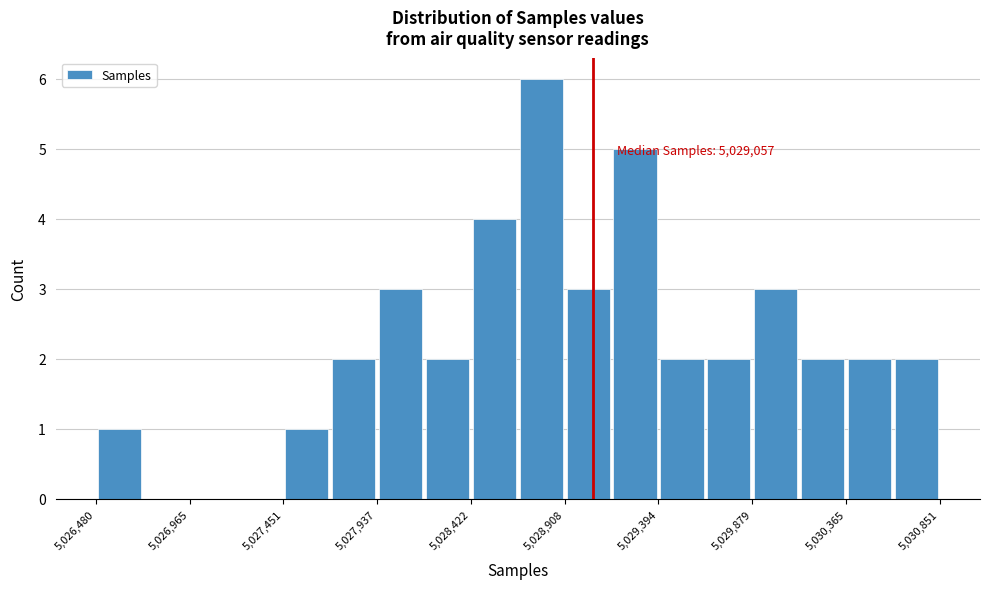

Over which range of the x-axis is the bar tallest?

5028650 to 5028900